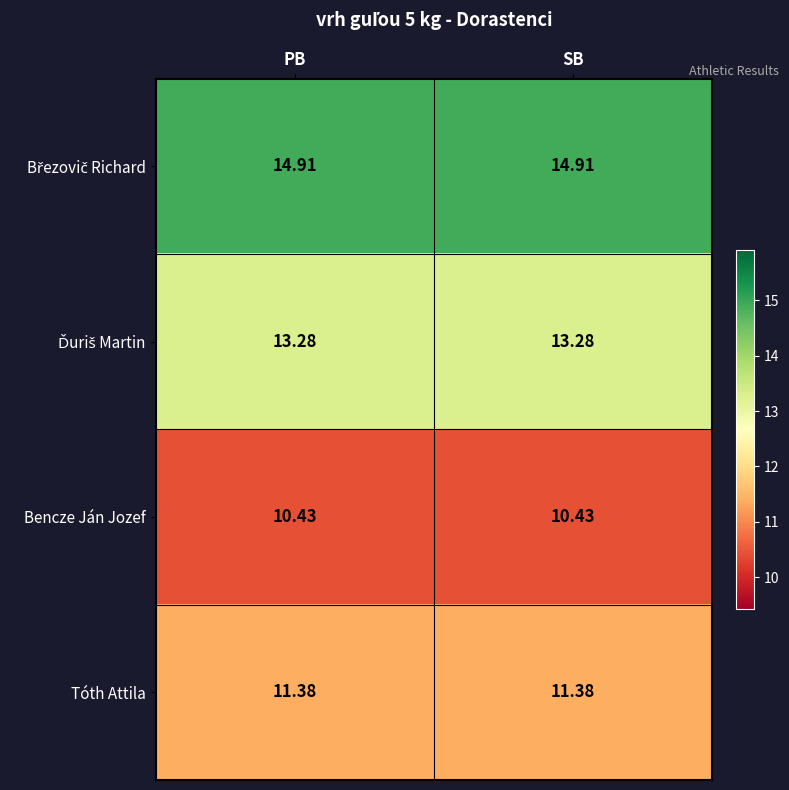

Count the number of data series in this chart.

4